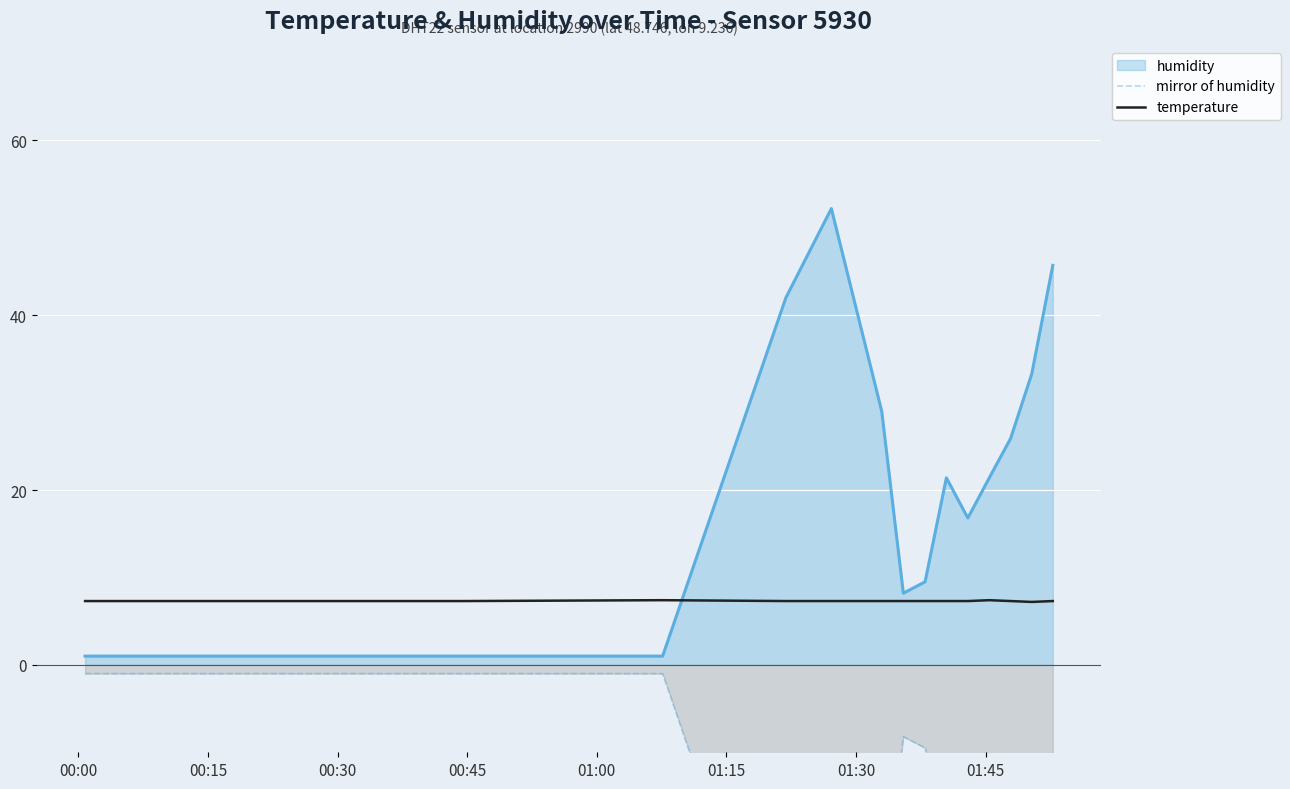

Is the value of temperature at 01:45 greater than the value of mirror of humidity at 10?

Yes